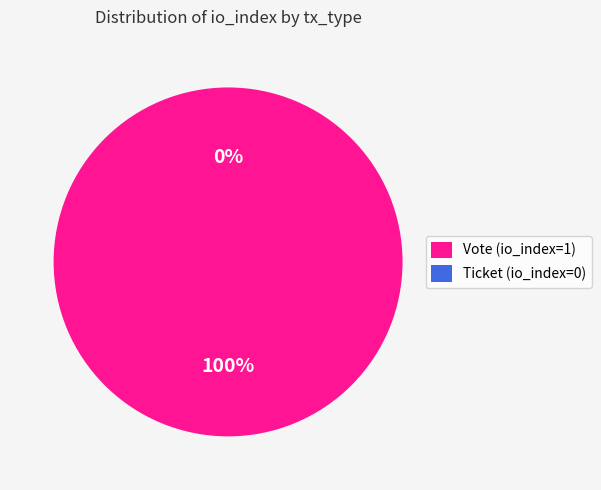

How many segments does this pie chart have?

2